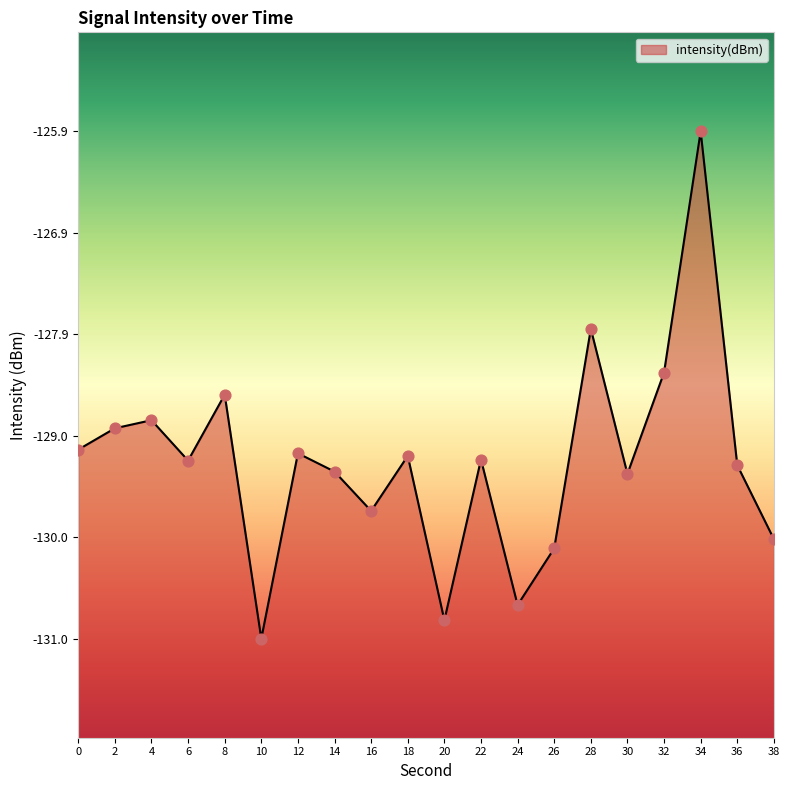

What is the change in value from 16 to 34?

+3.8